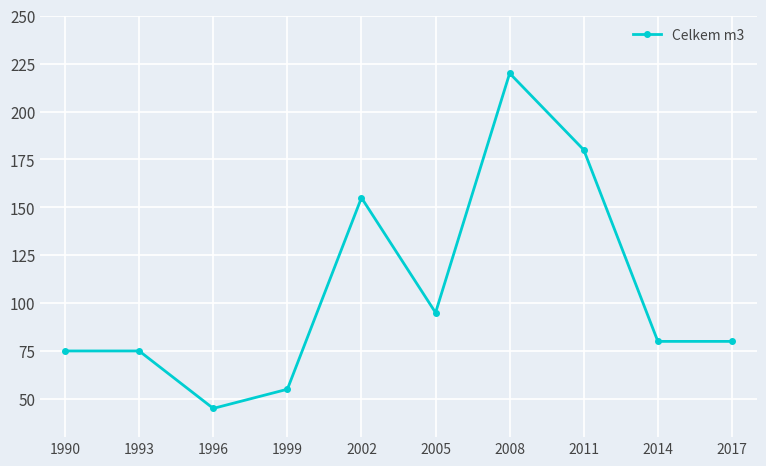

True or false: there are more than 0 points higher than both neighbors.

True